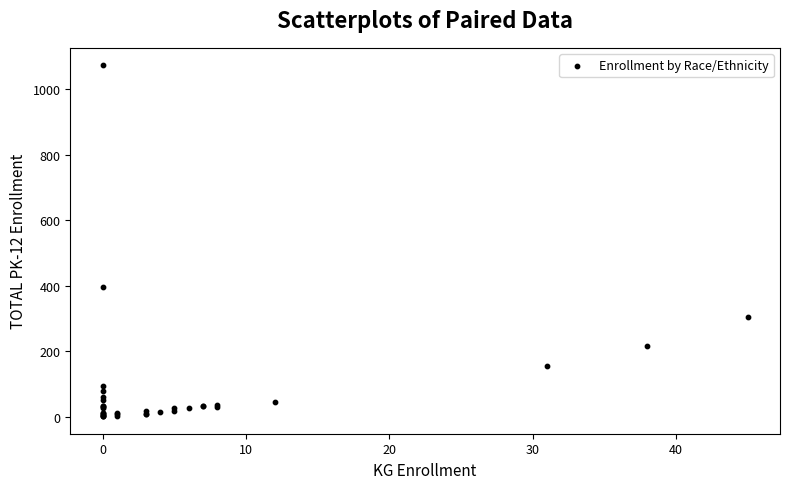

What Y value in the scatter plot is closest to 537?

396